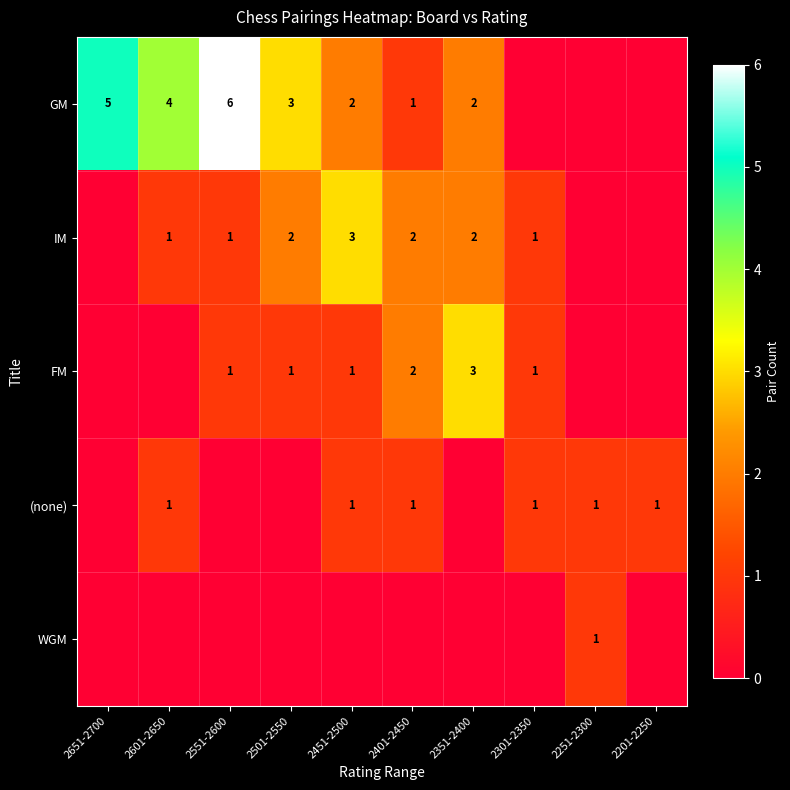

What is the sum of the GM values at 2451-2500 and 2401-2450?

3